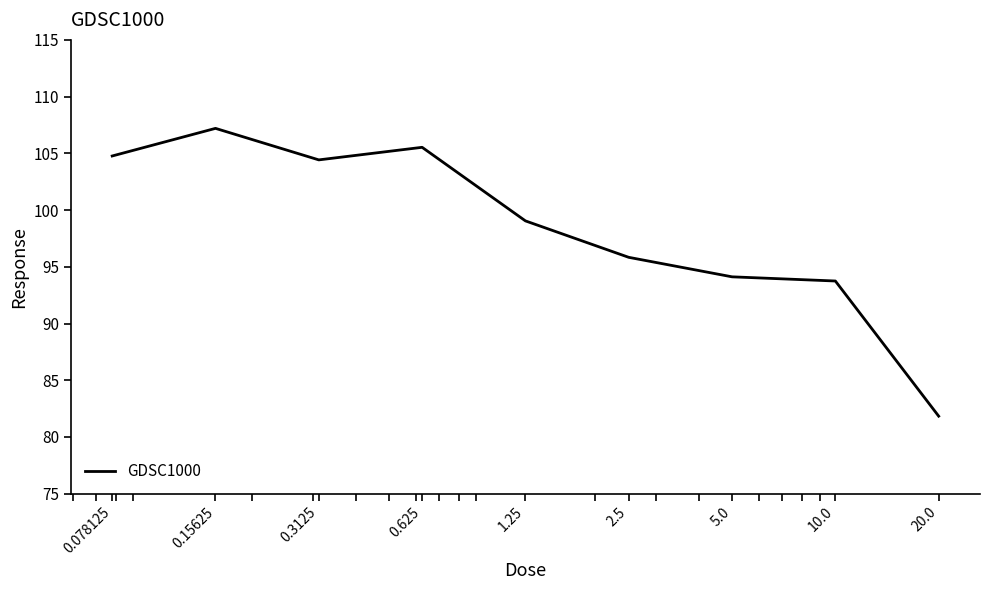

What is the maximum value shown in the chart?

107.2